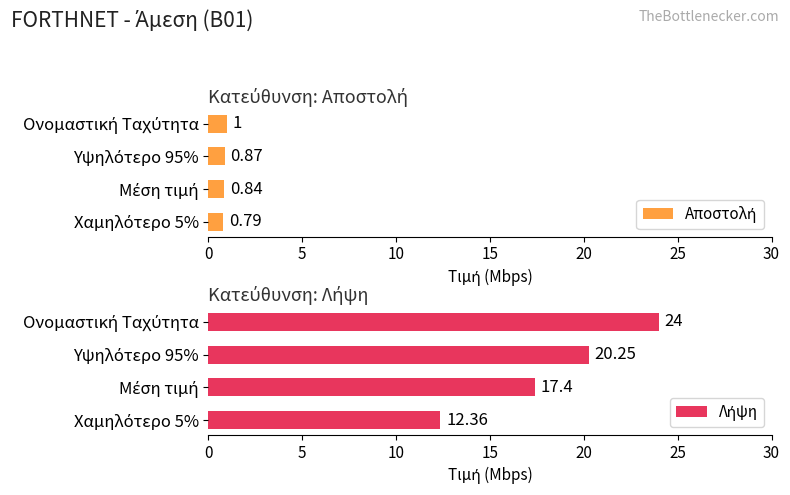

What is the value of the Λήψη bar at the 1st from the left?

24.0